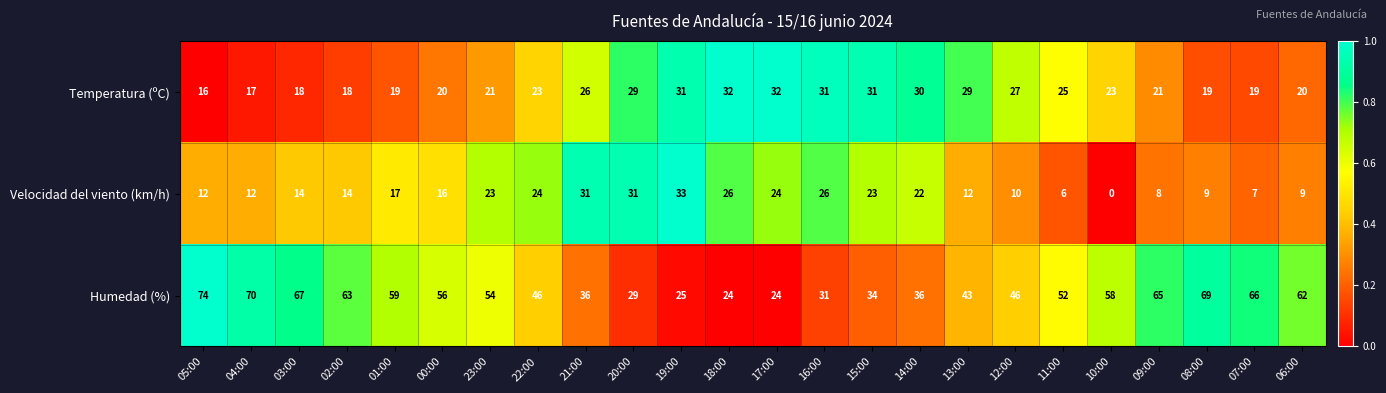

Which series changed the most between 20:00 and 11:00?

Velocidad del viento (km/h)